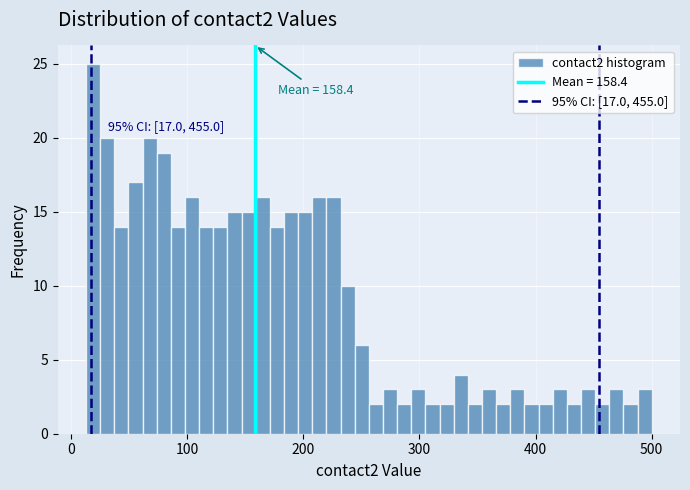

Around what value on the x-axis is the tallest bar? Give the approximate position of its centre, as read against the axis.

20